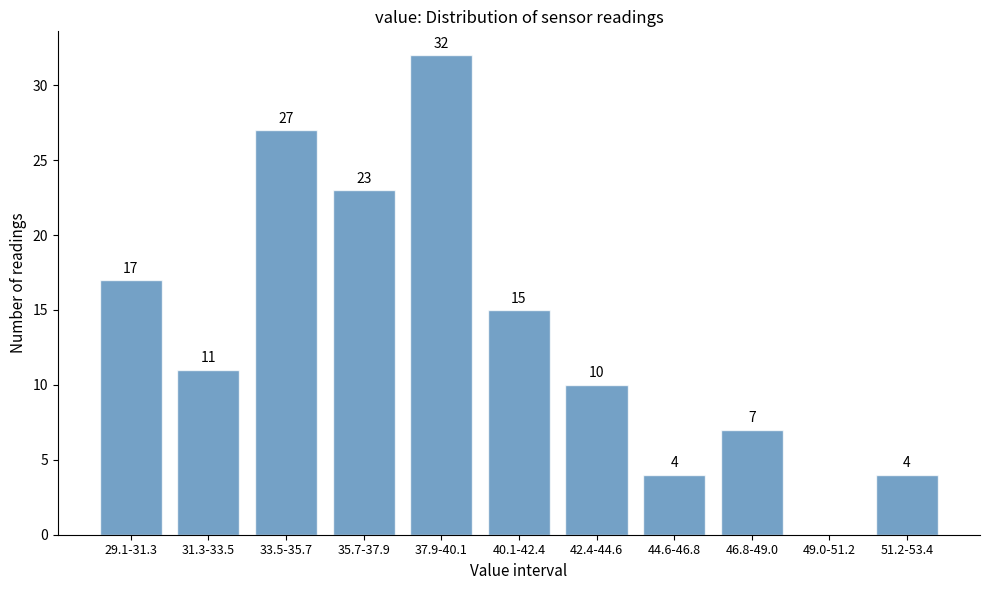

Reading left to right, what are all the values shown in this chart?

29.1-31.3=17	31.3-33.5=11	33.5-35.7=27	35.7-37.9=23	37.9-40.1=32	40.1-42.4=15	42.4-44.6=10	44.6-46.8=4	46.8-49.0=7	49.0-51.2=0	51.2-53.4=4